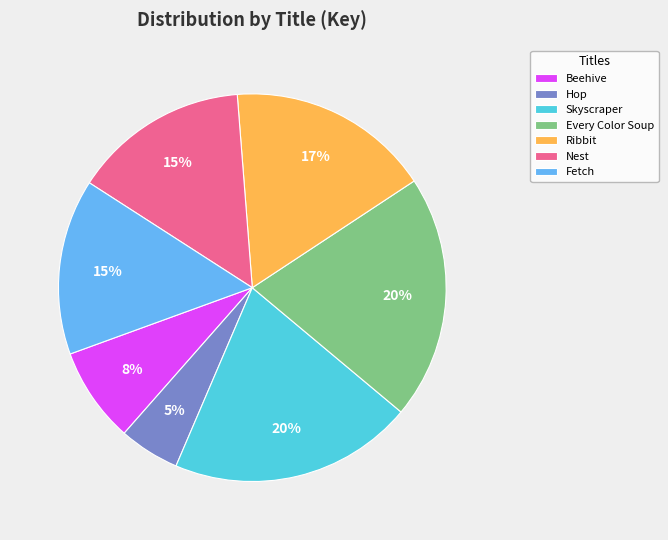

True or false: Beehive accounts for 8% of the total.

True